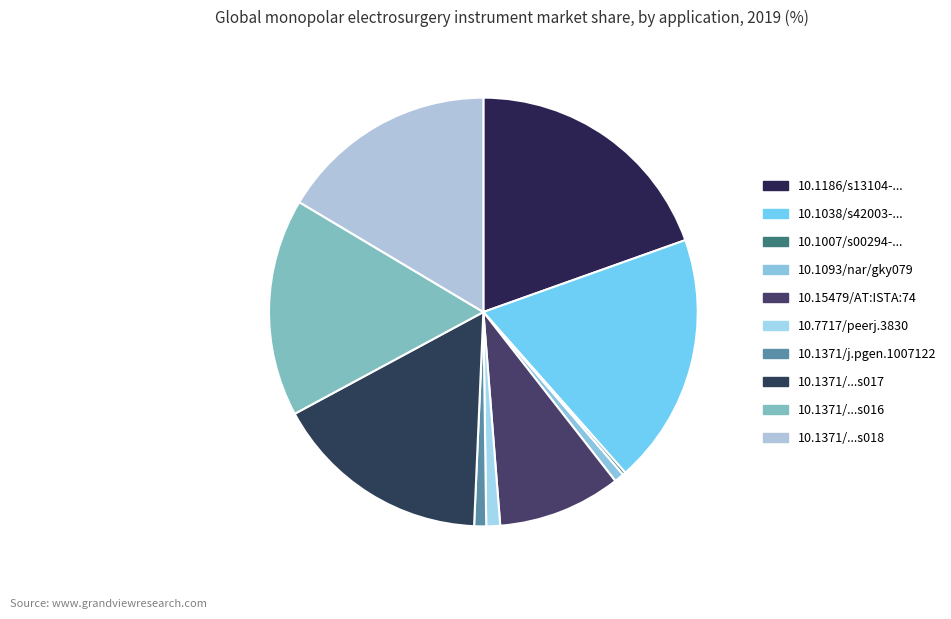

To the nearest percent, what is the average slice percentage?

10%